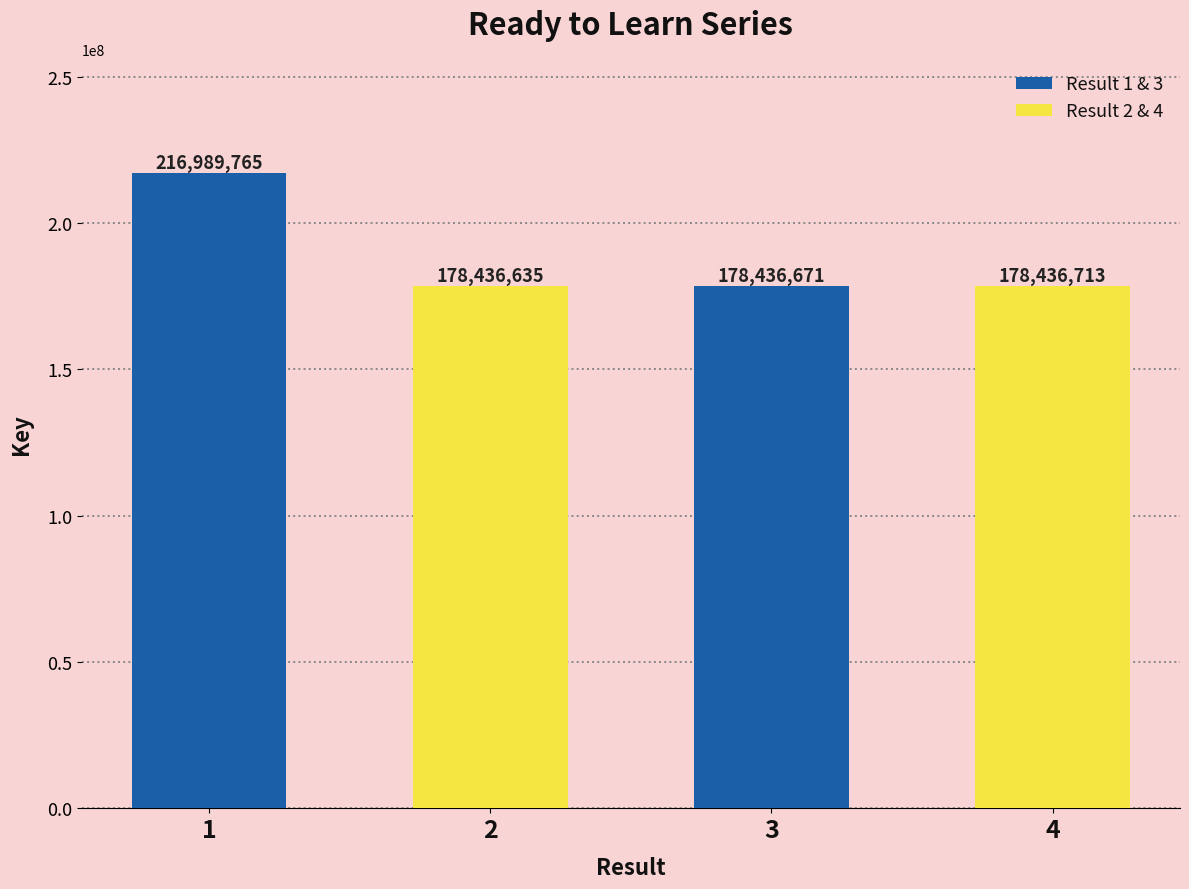

How many values are below 178436713?

2